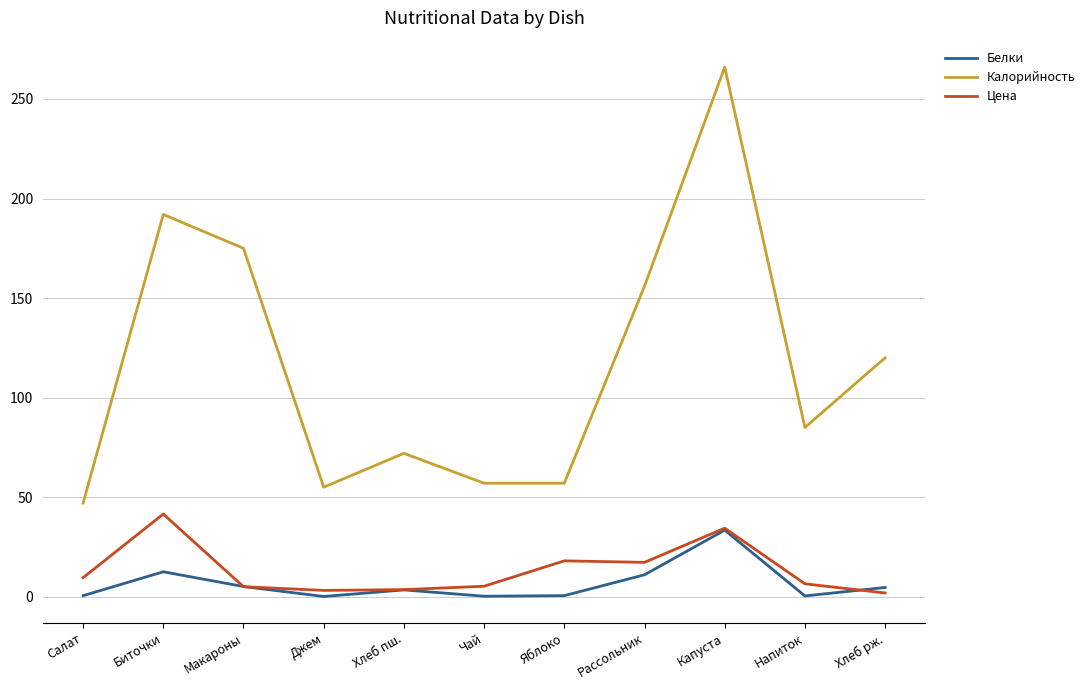

Rank the series at Хлеб рж. from highest to lowest value.

Калорийность, Белки, Цена